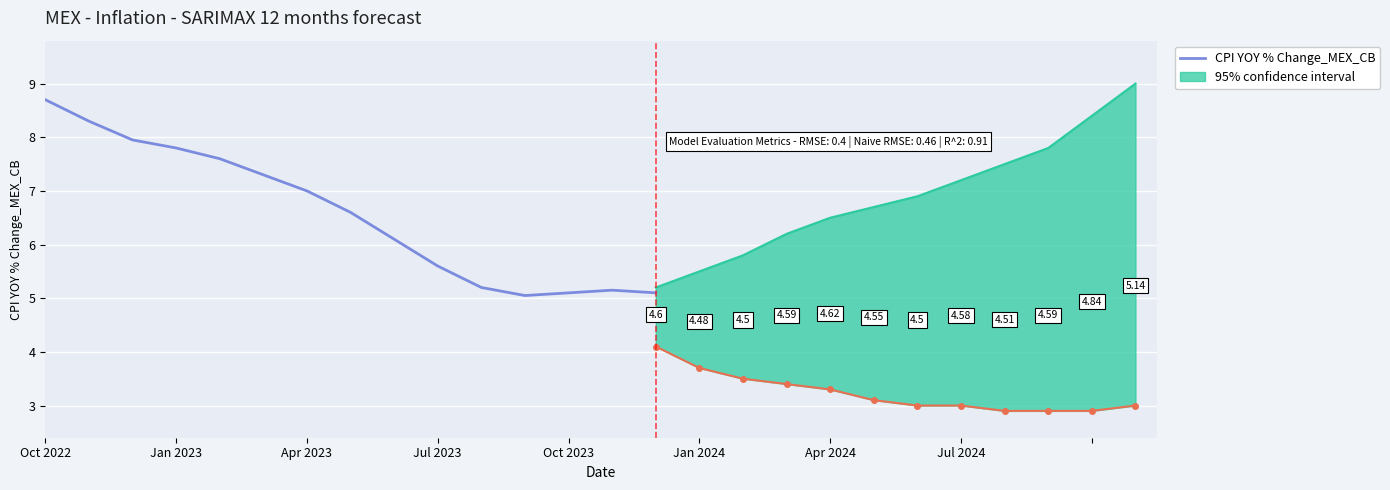

What is the label of the 8th point from the left?

Jul 2024